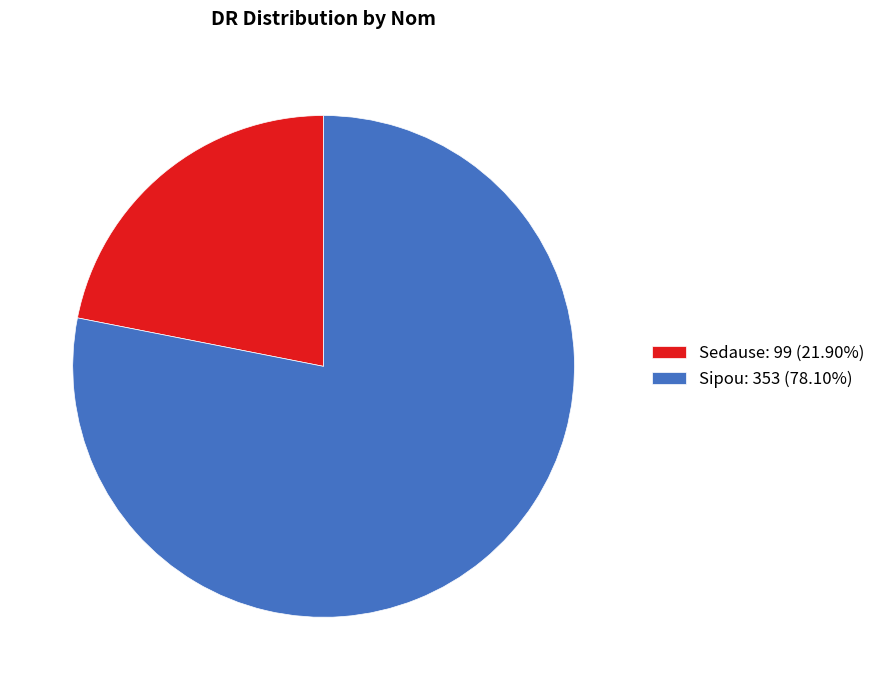

How many slices are in this pie chart?

2